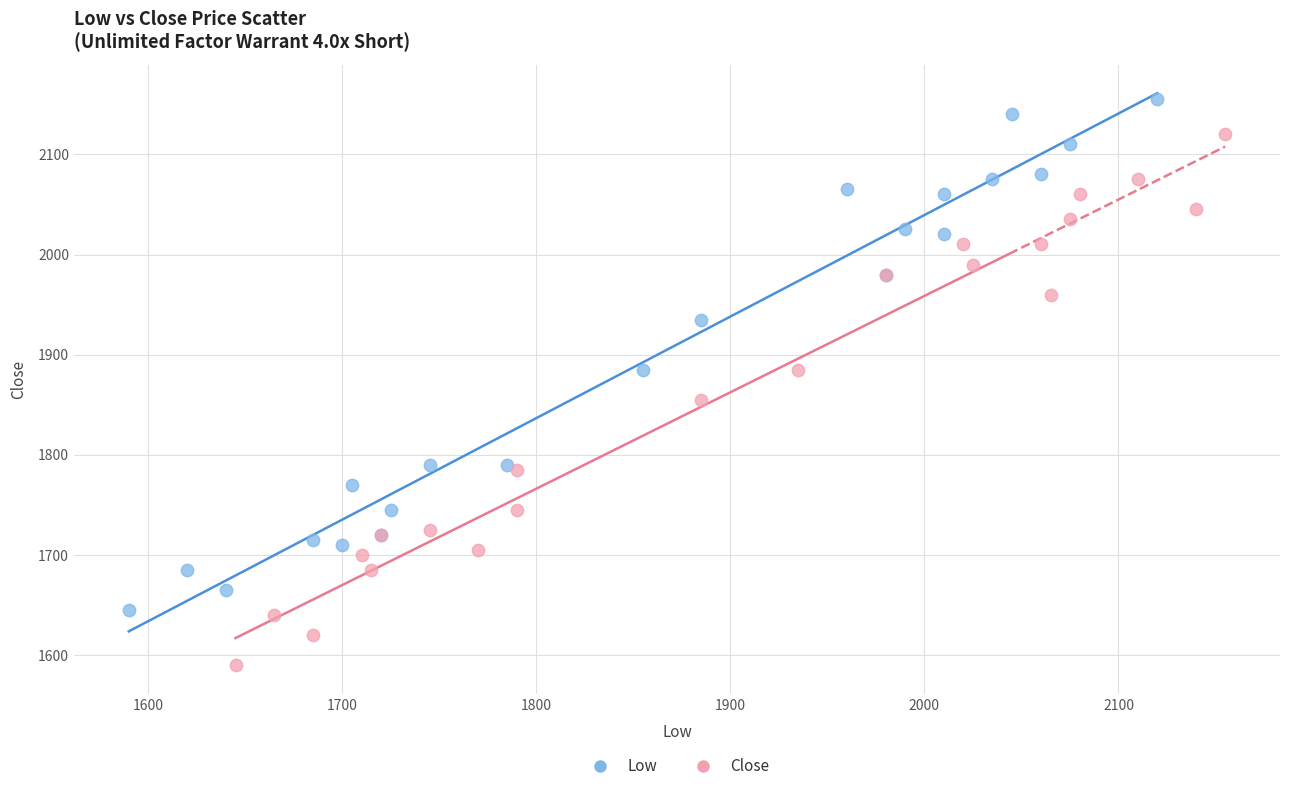

Which series has the widest spread of Y values?

Close